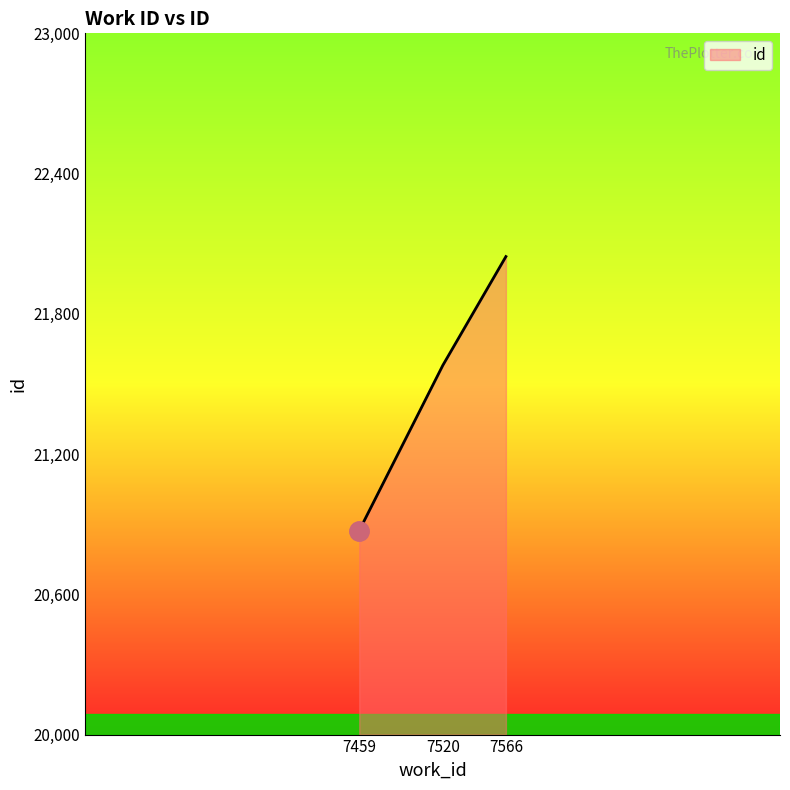

How many values are between 20873 and 22045?

3